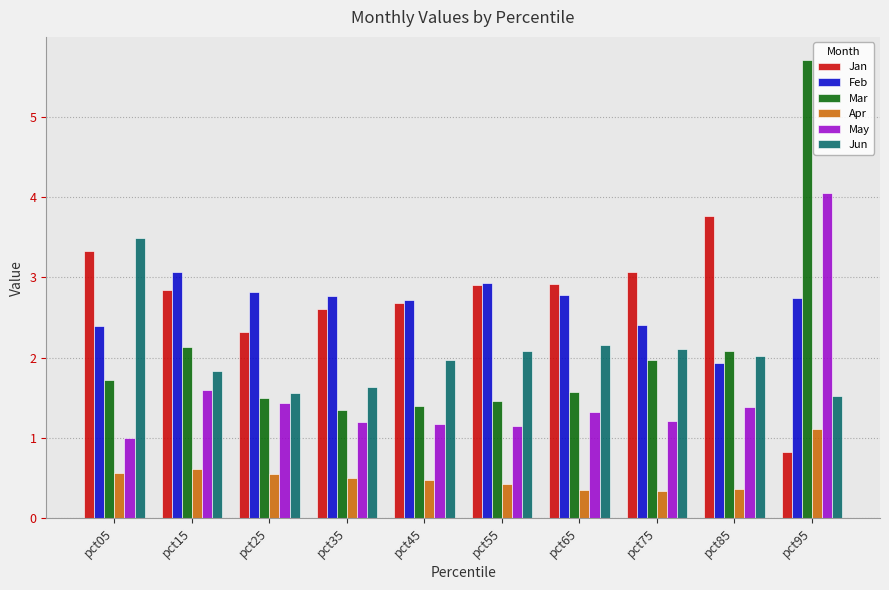

The value of May at pct95 is 2.8. True or false?

False